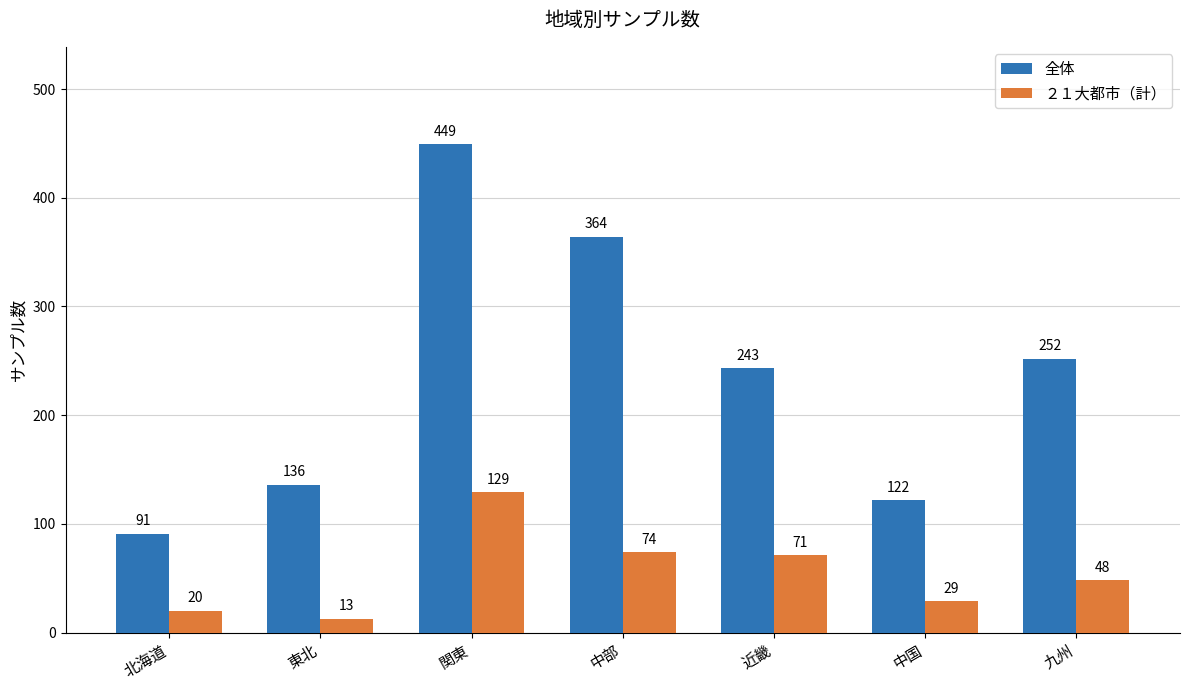

At which category is the sum across all series the highest?

関東